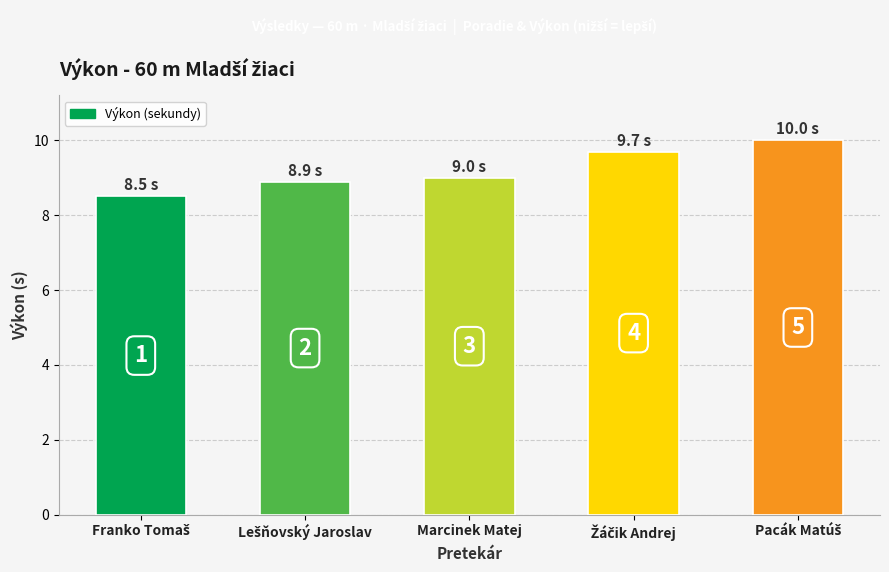

Where does the data first go above 9?

Žáčik Andrej